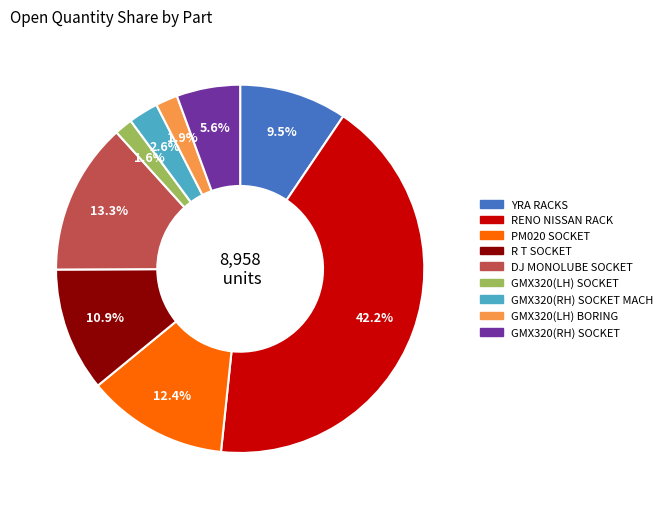

Is there any slice that represents more than half of the pie?

No